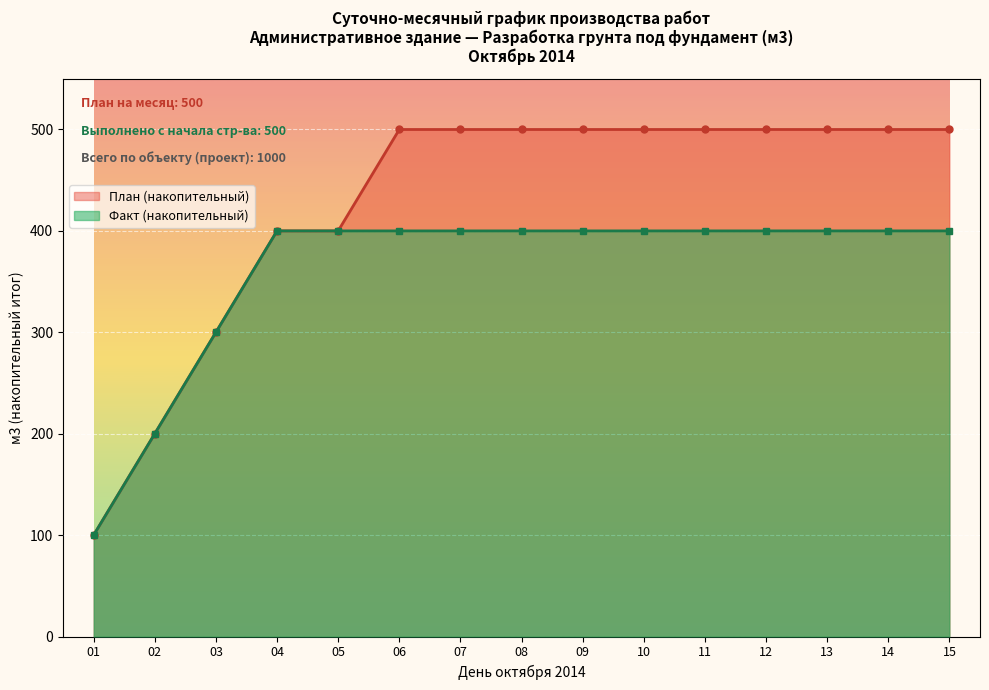

Reading right to left, list all the values displayed in this chart.

План (накопительный): 15=500	14=500	13=500	12=500	11=500	10=500	09=500	08=500	07=500	06=500	05=400	04=400	03=300	02=200	01=100
Факт (накопительный): 15=400	14=400	13=400	12=400	11=400	10=400	09=400	08=400	07=400	06=400	05=400	04=400	03=300	02=200	01=100